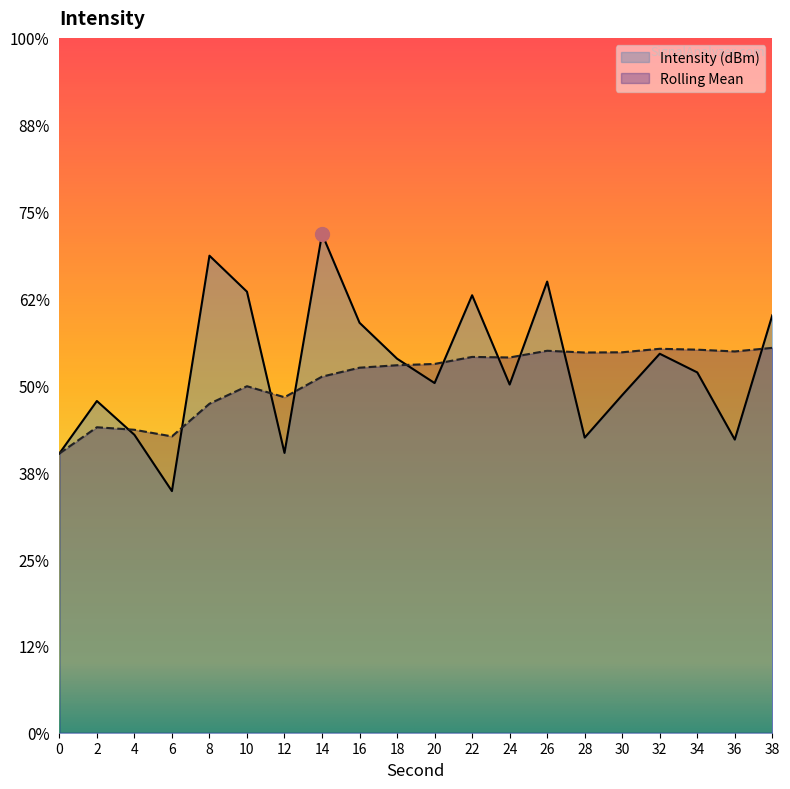

What is the difference between the Intensity (dBm) values at 30 and 22?

5.7